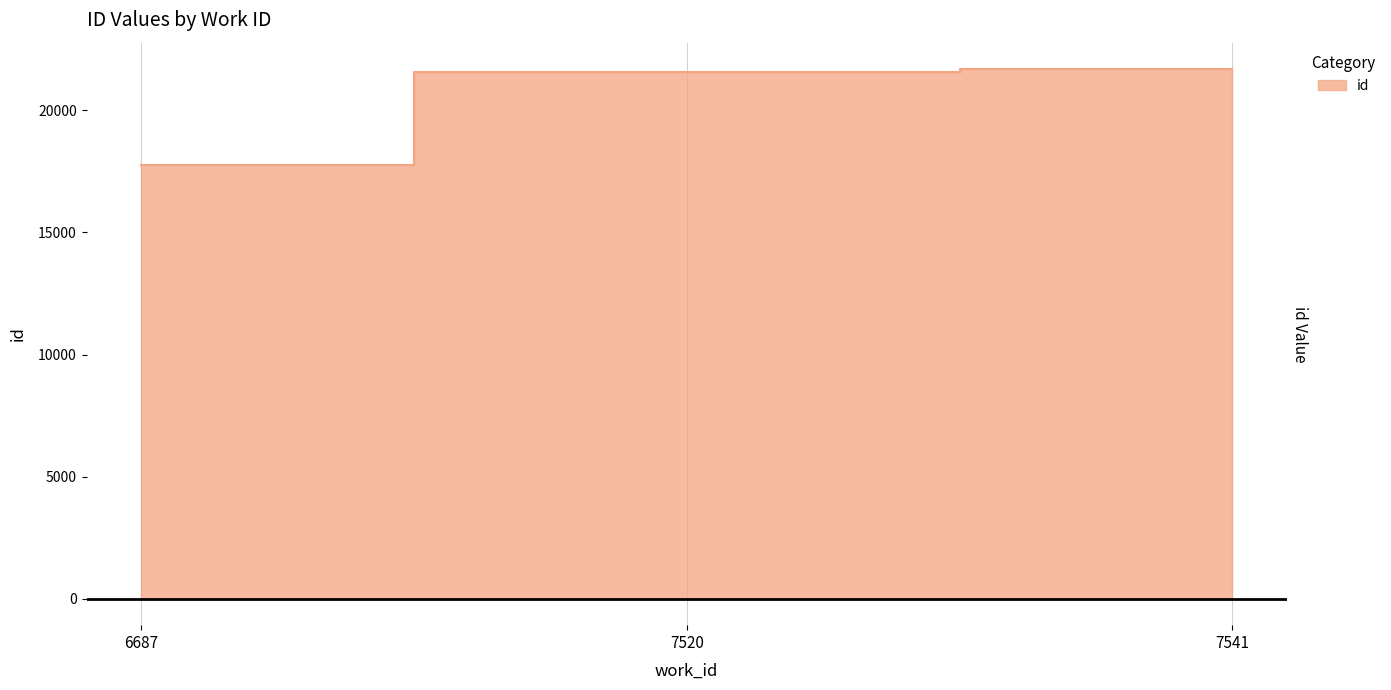

What is the sum of all values?

61015